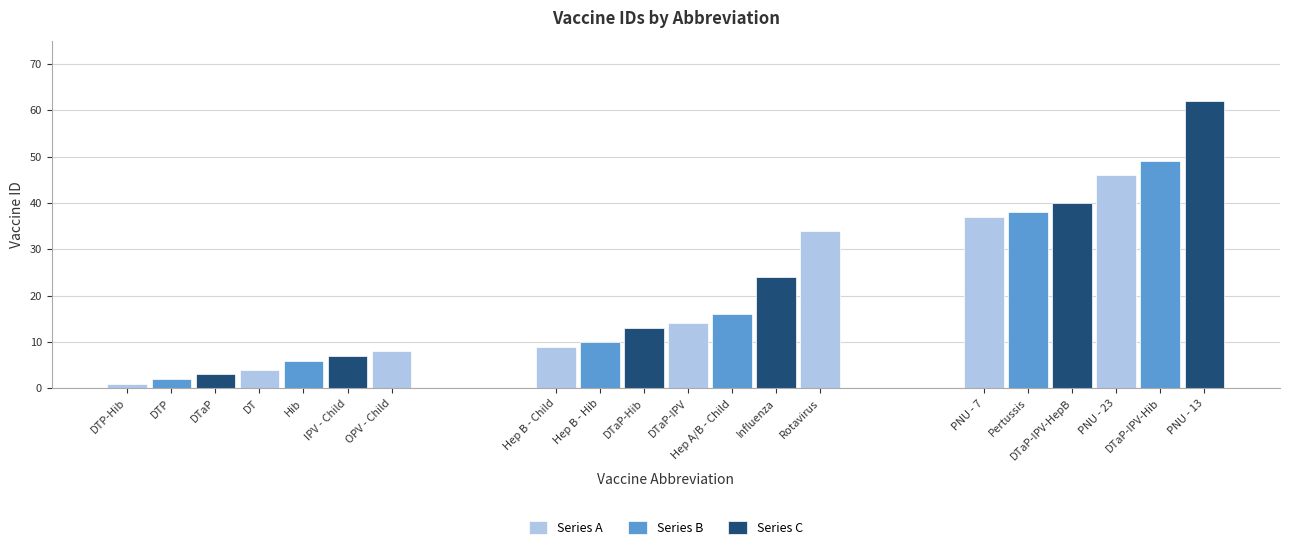

The value at PNU - 23 is 78. True or false?

False